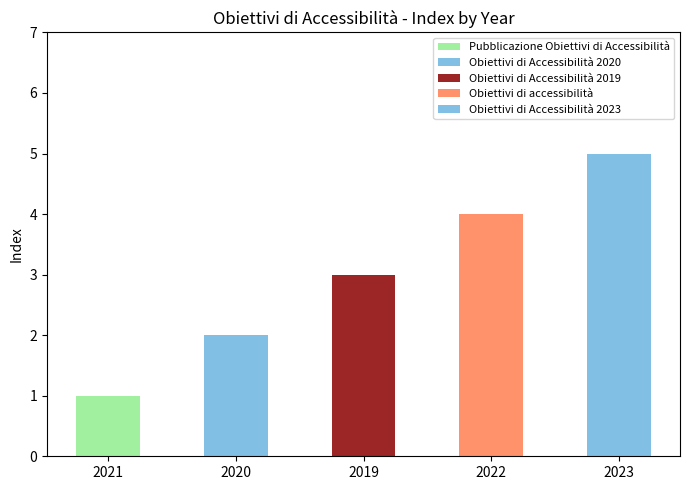

The value of Obiettivi di accessibilità at 2021 is -2. True or false?

False